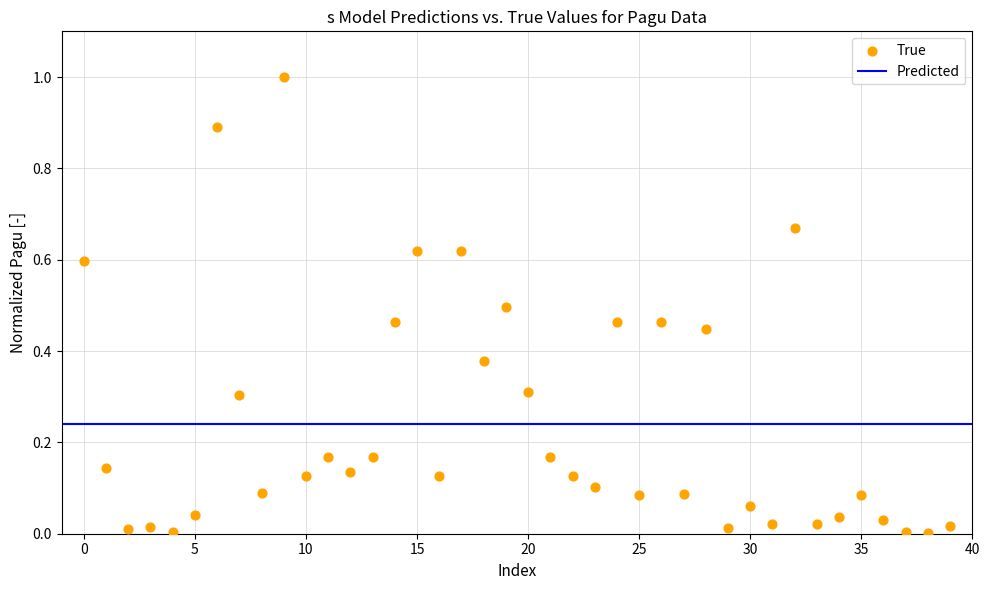

What is the range of Y values (max minus min)?

1.0